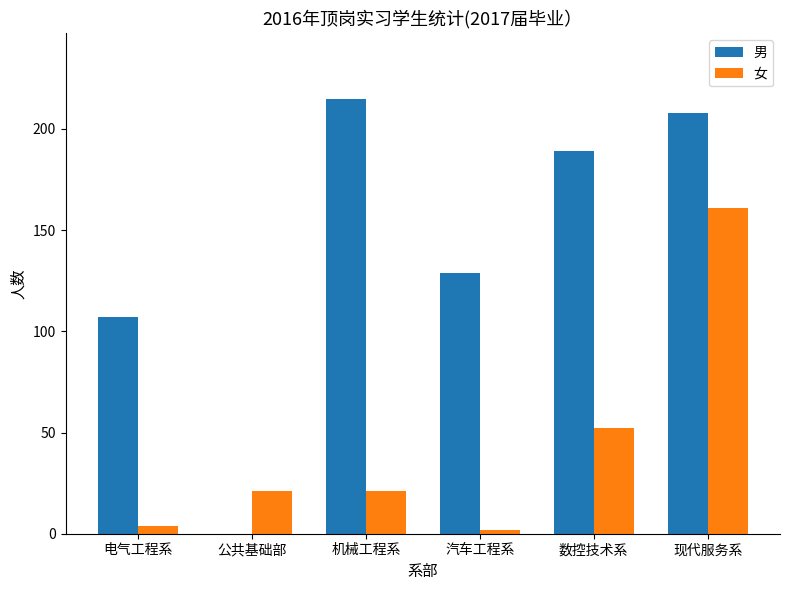

What is the sum of all 男 values?

848